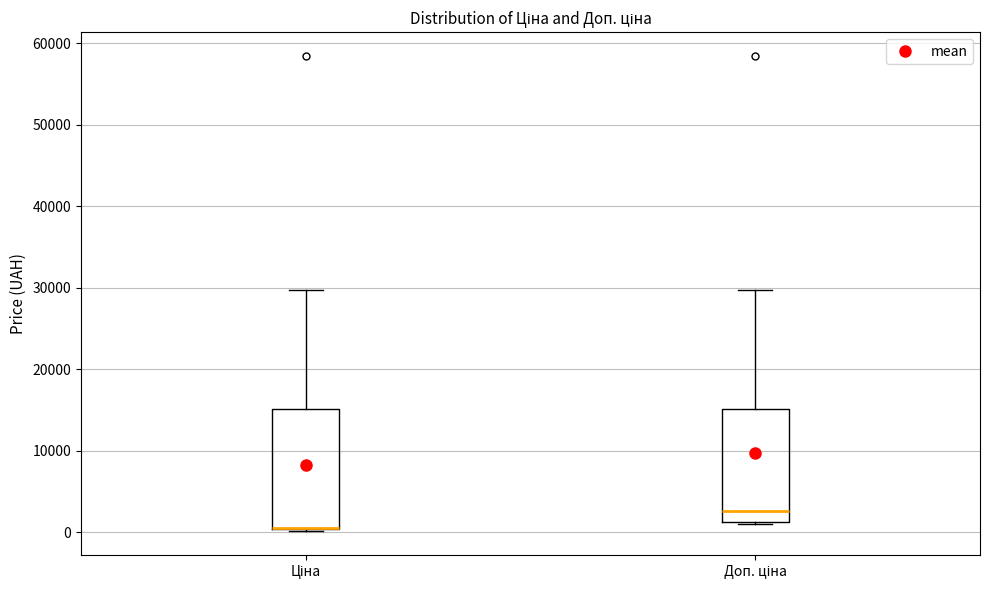

Reading left to right, read every box against the y-axis: the position of its median line, the range the box covers, and the ends of its whiskers. The values are not printed on the chart, so give them approximately, as read against the axis.

Ціна: median 1000 (drawn on the box's lower edge), box 0 to 15000, whiskers 0 (just below the box's lower edge) to 30000
Доп. ціна: median 3000, box 1000 to 15000, whiskers 1000 to 30000